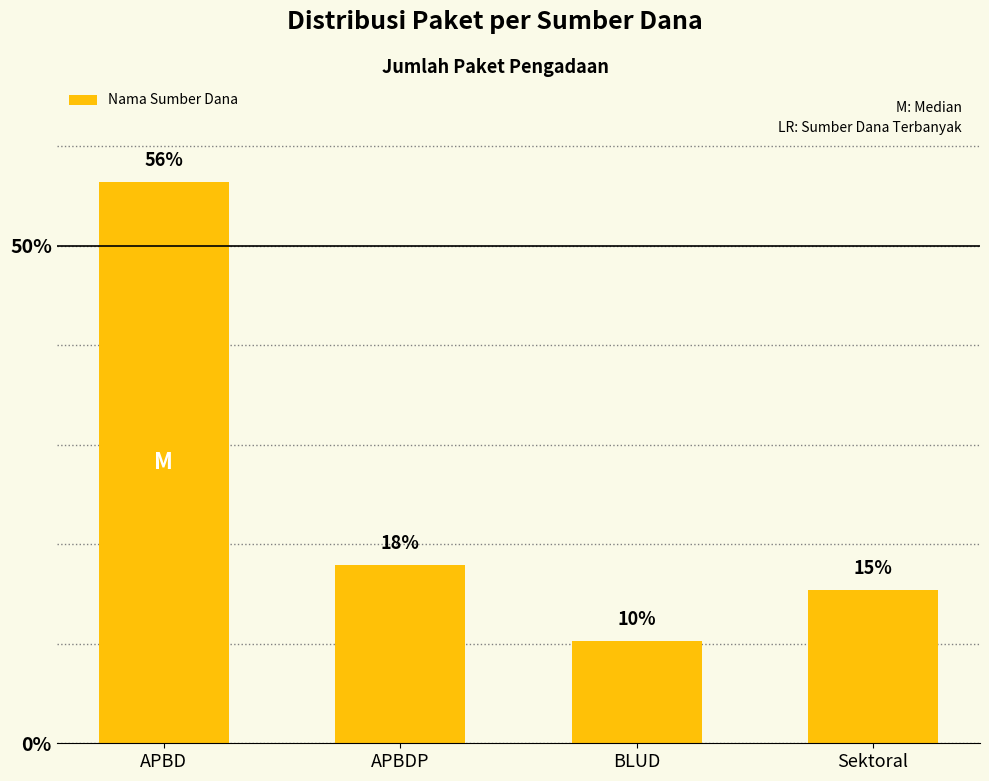

What is the label of the 2nd bar from the left?

APBDP